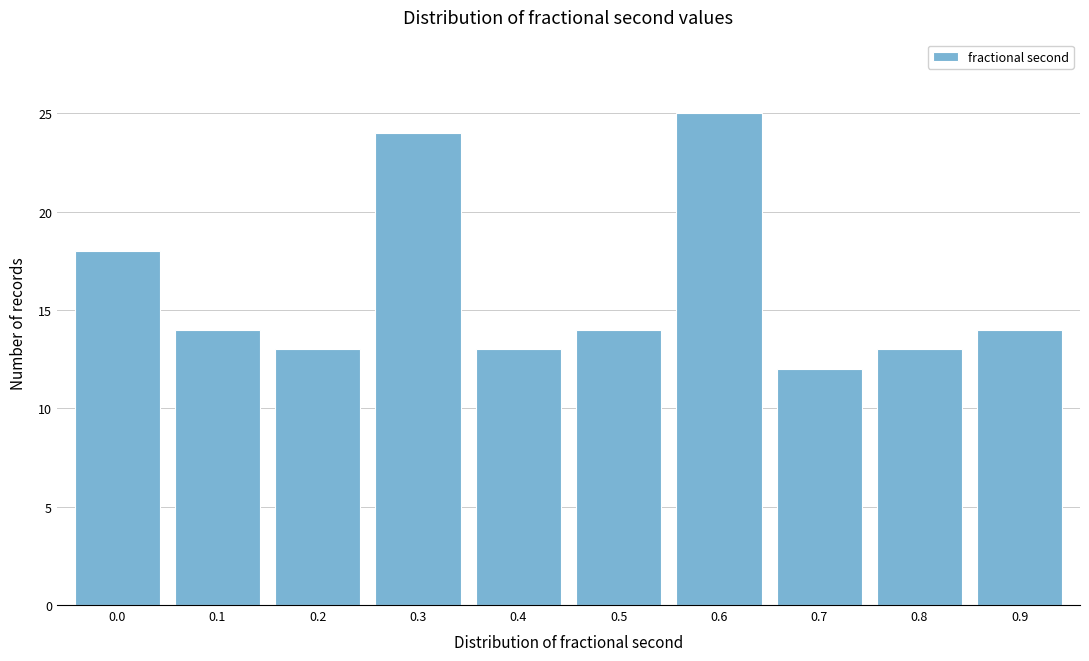

Reading right to left, list all the values displayed in this chart.

0.9=14	0.8=13	0.7=12	0.6=25	0.5=14	0.4=13	0.3=24	0.2=13	0.1=14	0.0=18